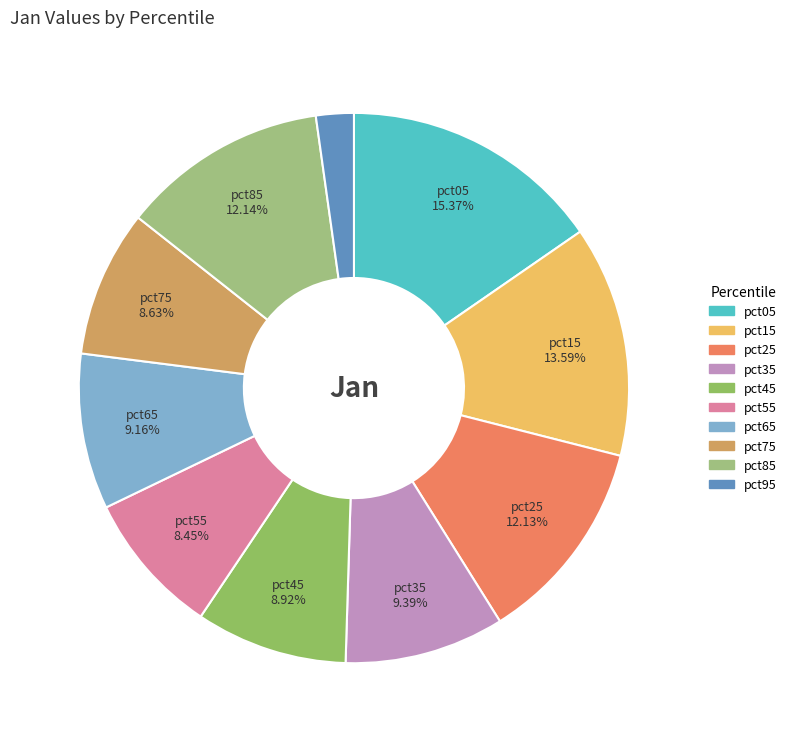

Does any single category account for the majority?

No